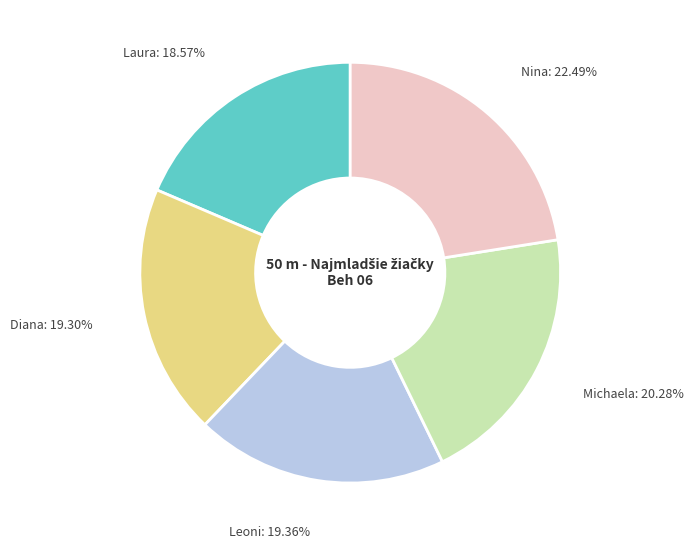

Is there a majority slice in this chart?

No